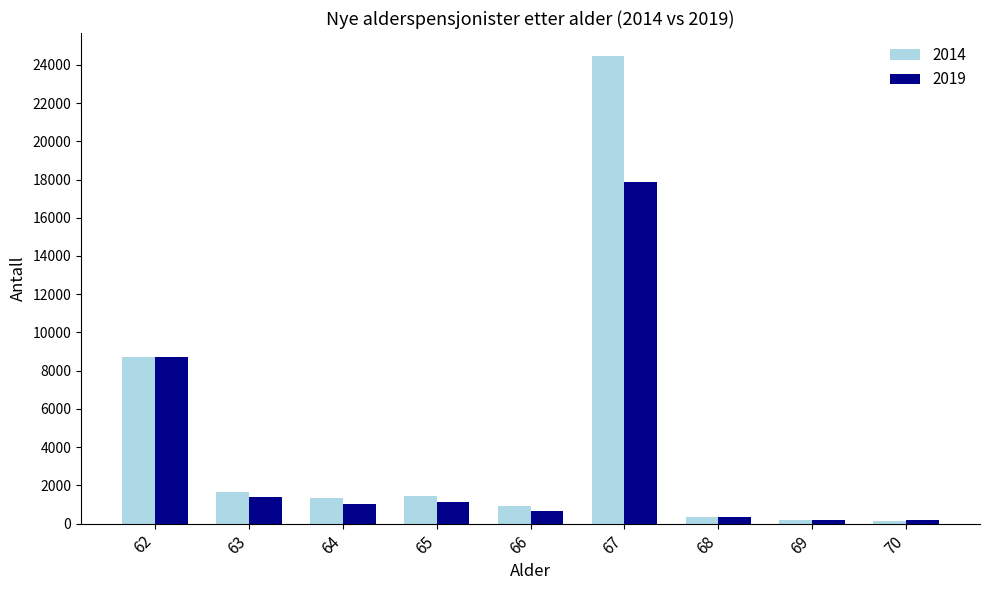

How many bars are there in total?

18